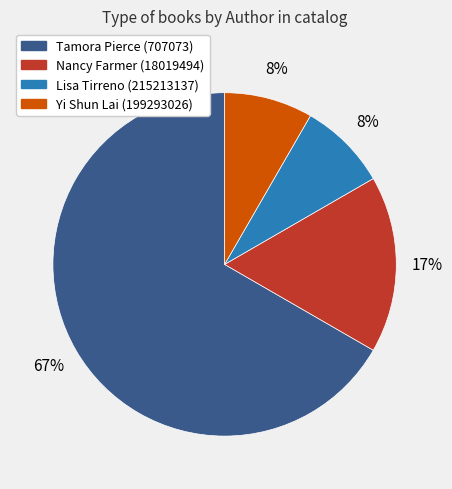

How many slices are in this pie chart?

4